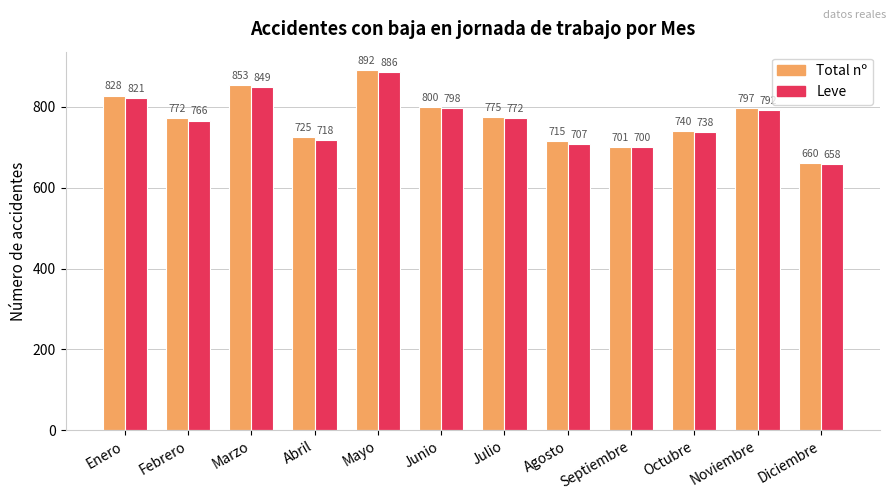

What are all the series names shown in the legend?

Total nº, Leve